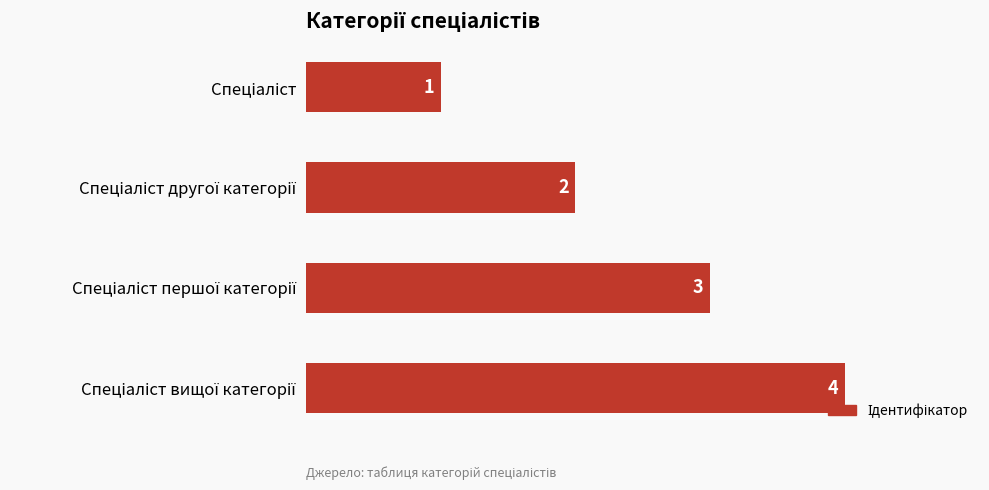

Count the values in the range 2 to 4.

3